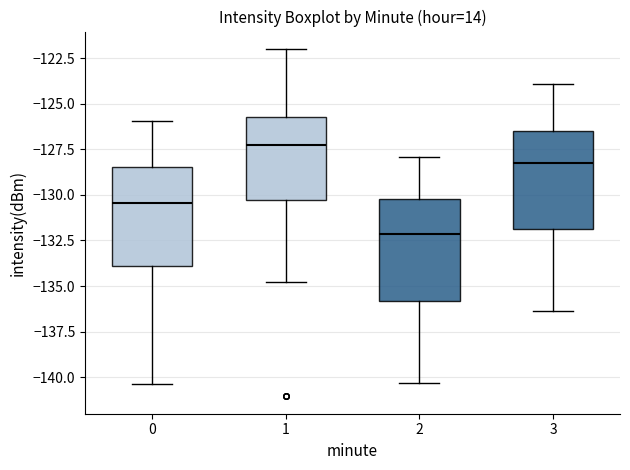

Reading left to right, read every box against the y-axis: the position of its median line, the range the box covers, and the ends of its whiskers. The values are not printed on the chart, so give them approximately, as read against the axis.

0: median -130.5, box -134.0 to -128.5, whiskers -140.5 to -126.0
1: median -127.5, box -130.5 to -126.0, whiskers -135.0 to -122.0
2: median -132.0, box -136.0 to -130.0, whiskers -140.5 to -128.0
3: median -128.5, box -132.0 to -126.5, whiskers -136.5 to -124.0